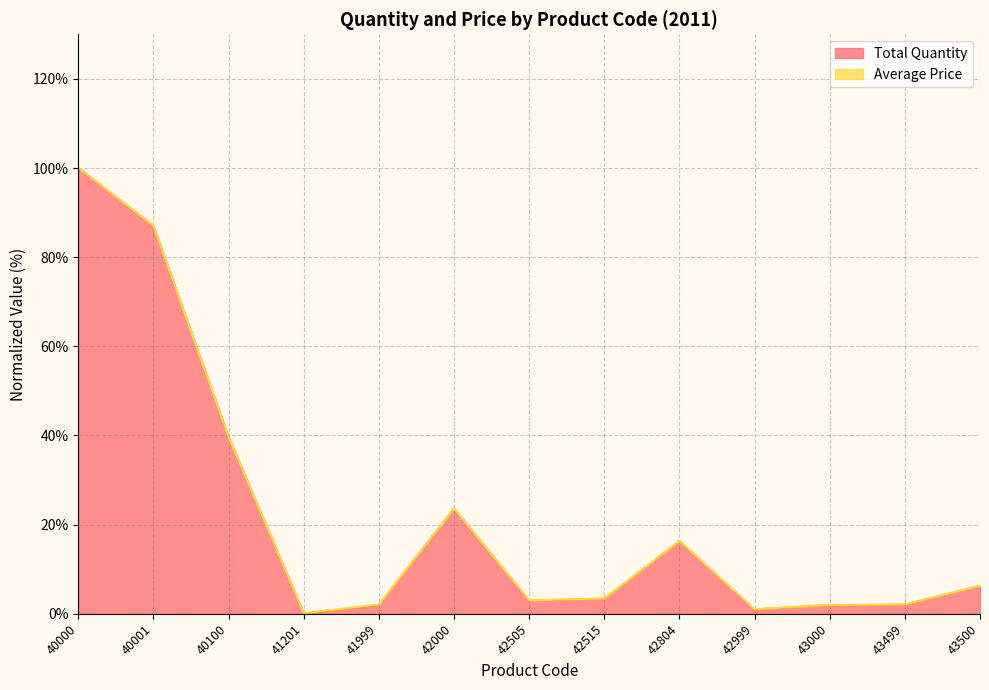

List the labels in order of value, largest first.

40000, 40001, 40100, 42000, 42804, 43500, 42515, 42505, 43499, 41999, 43000, 42999, 41201